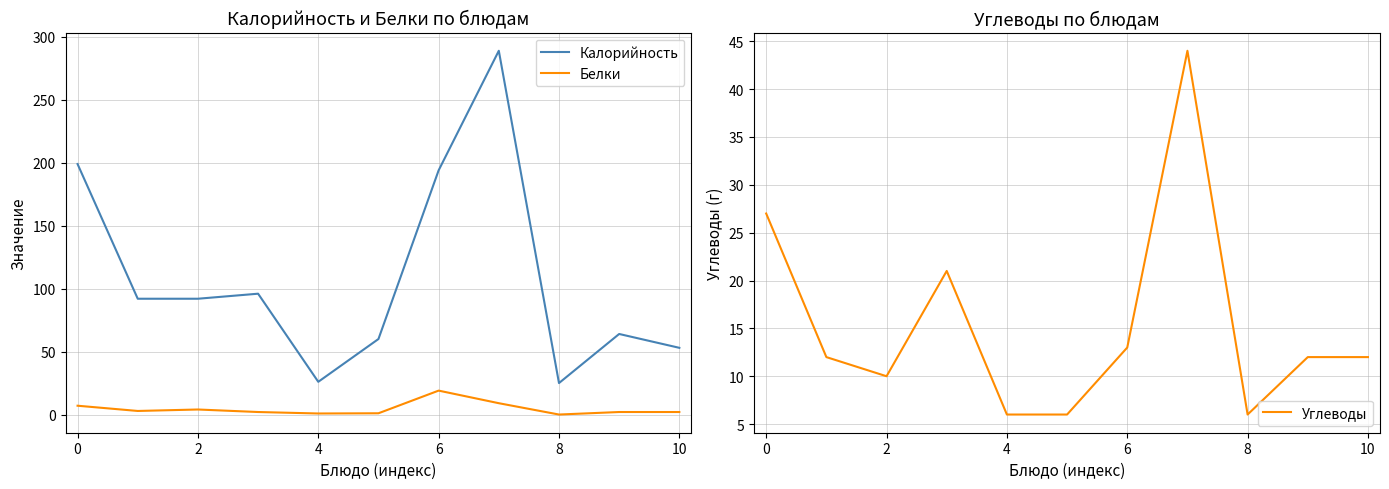

What value does the Белки series have at 10?

2.0